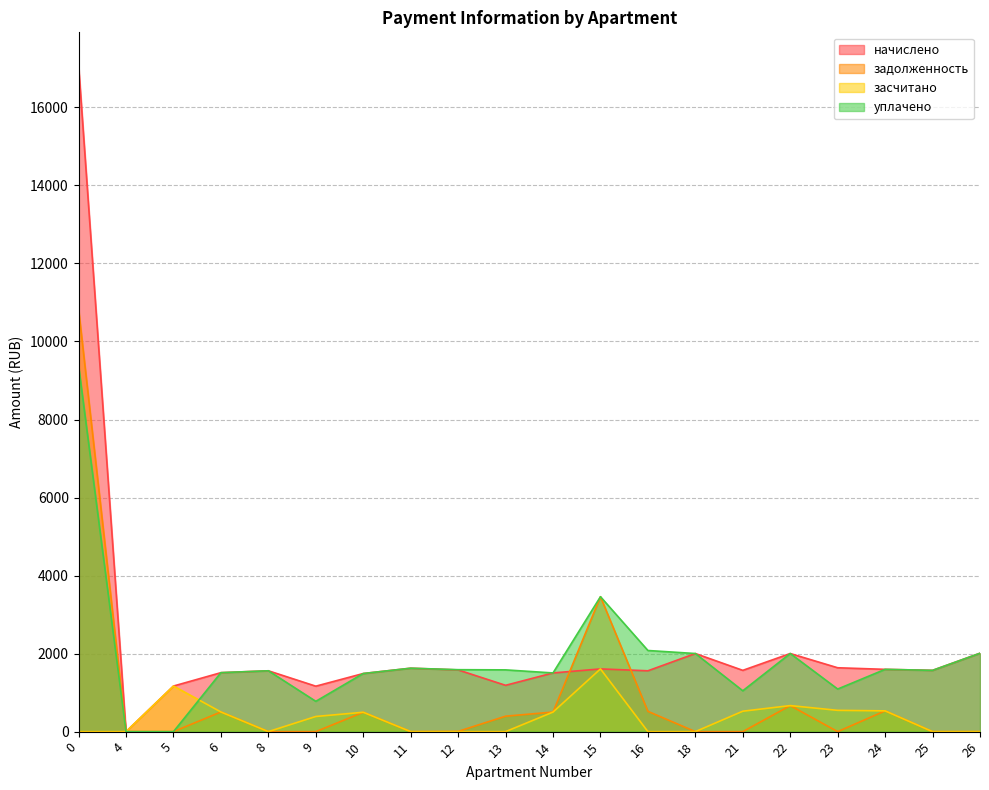

What is the difference between the засчитано values at 6 and 21?

19.7